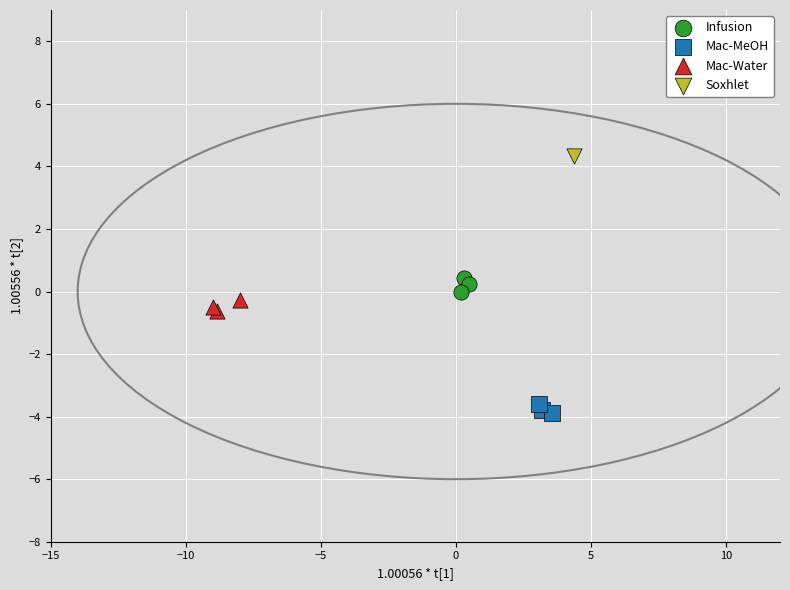

Which series reaches the maximum Y coordinate?

Soxhlet